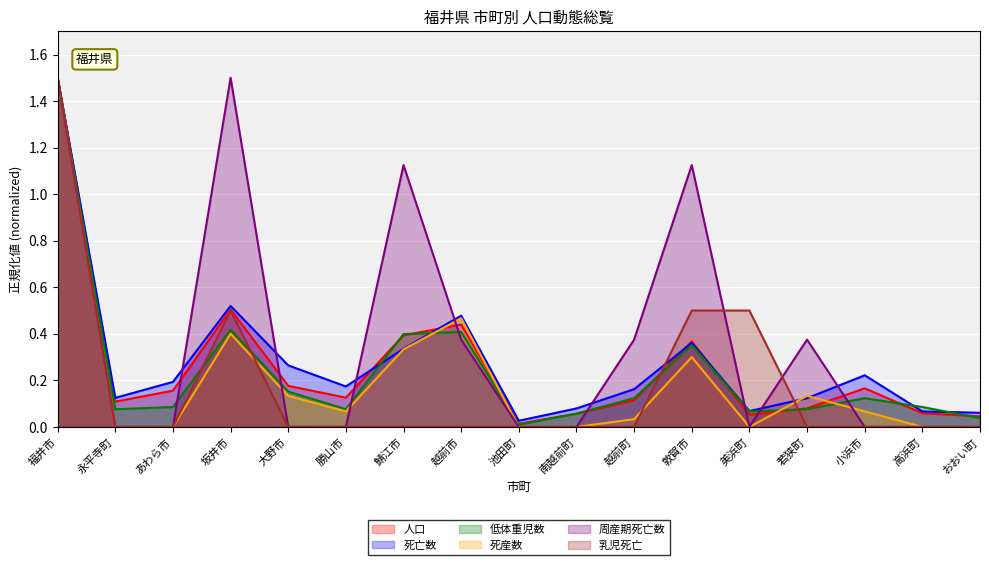

What is the label of the 10th point from the right?

越前市